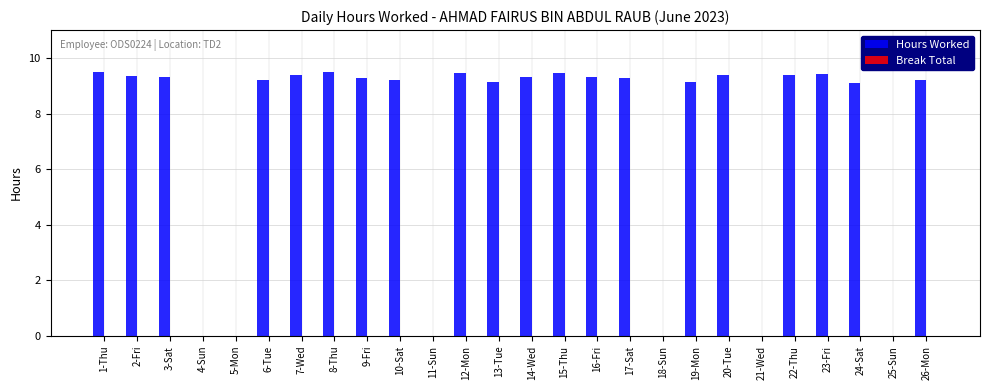

What is the change in value from 1-Thu to 24-Sat?

-0.4